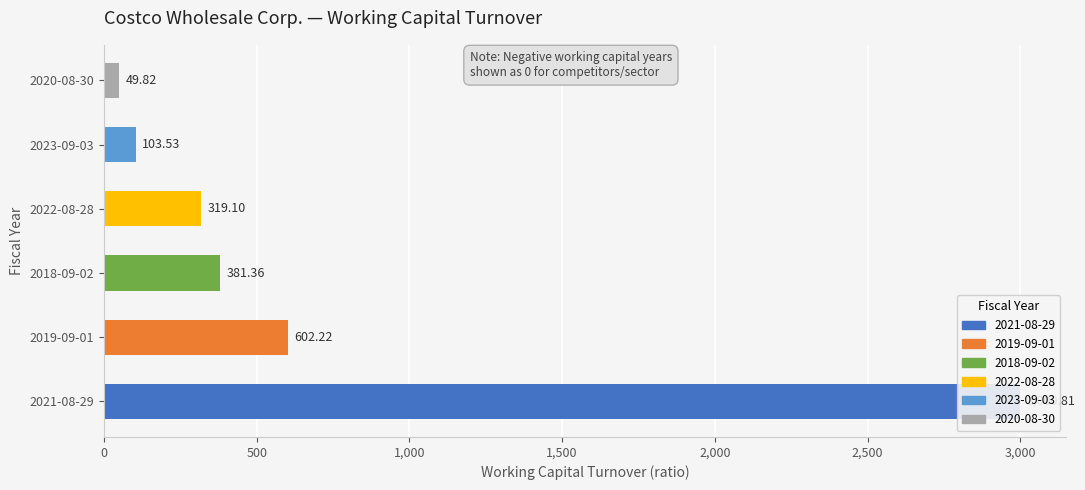

What is the greatest value displayed?

3000.8